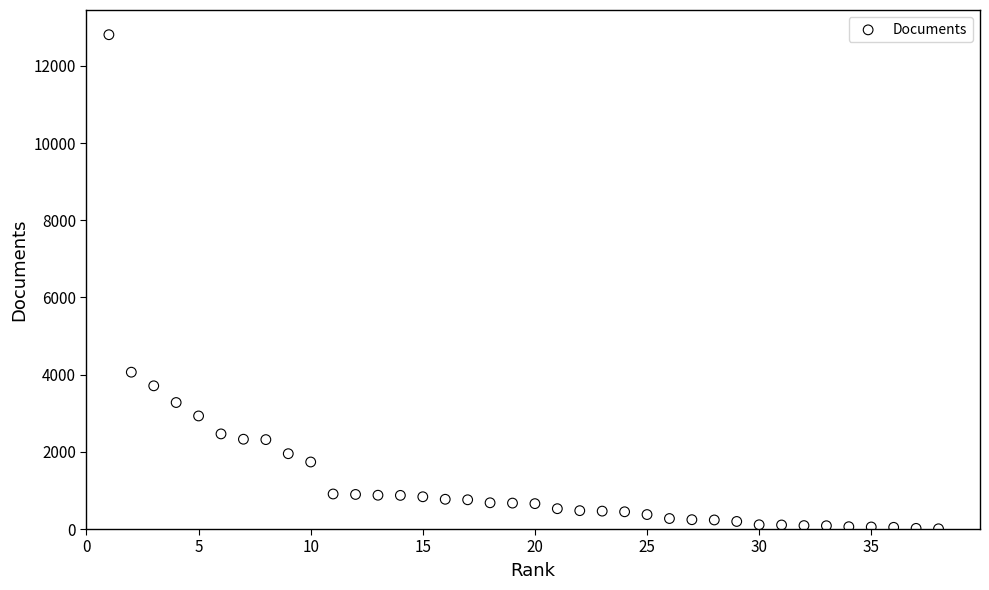

What Y value in the scatter plot is closest to 6407?

4064